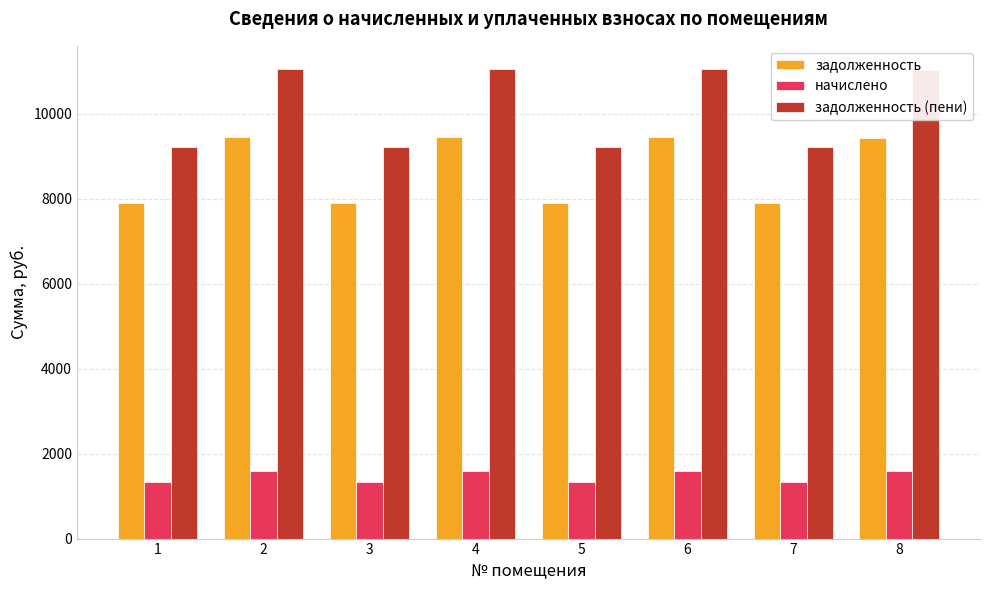

How many categories are shown in the chart?

8